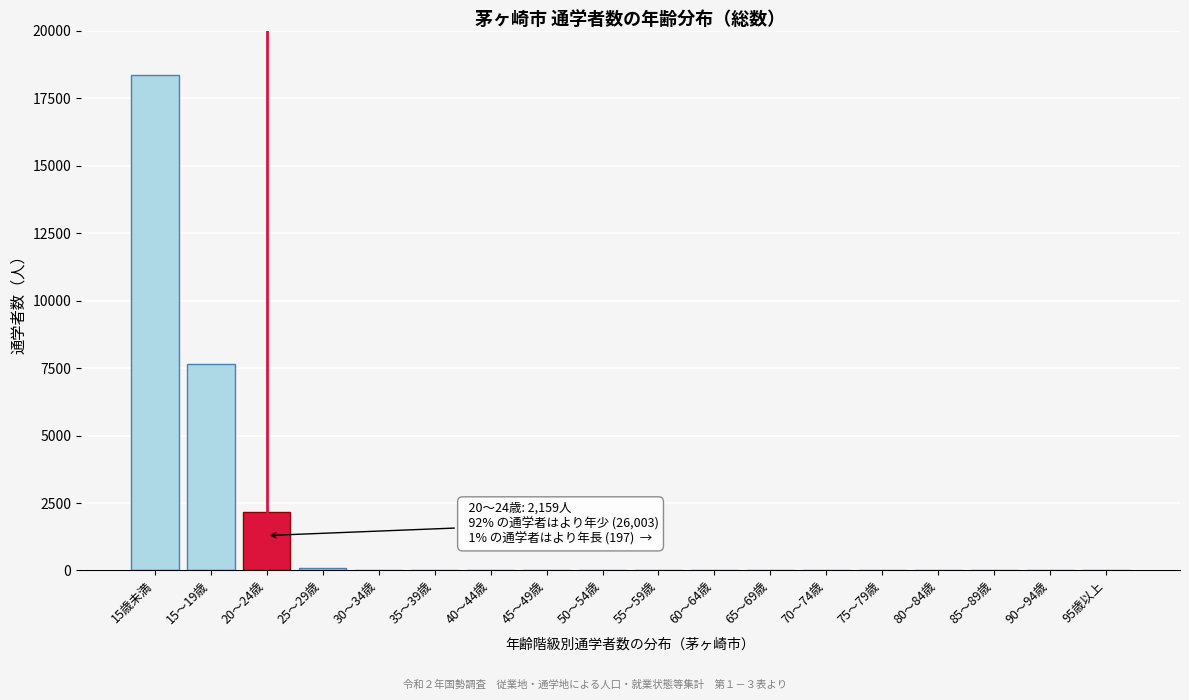

Is it true that the value at 15歳未満 is 18349?

True